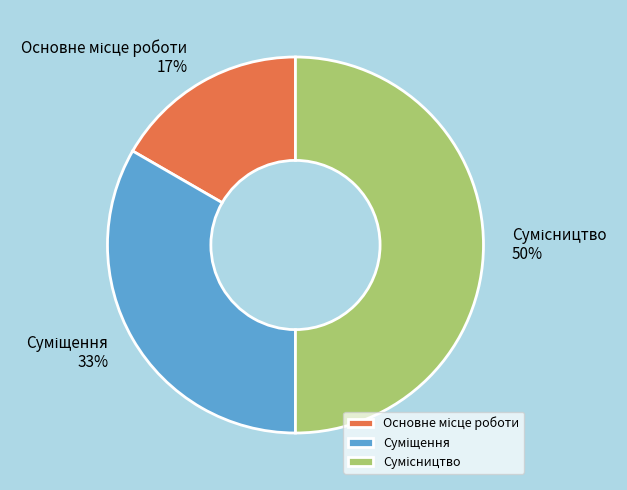

To the nearest percent, what is the average slice percentage?

33%